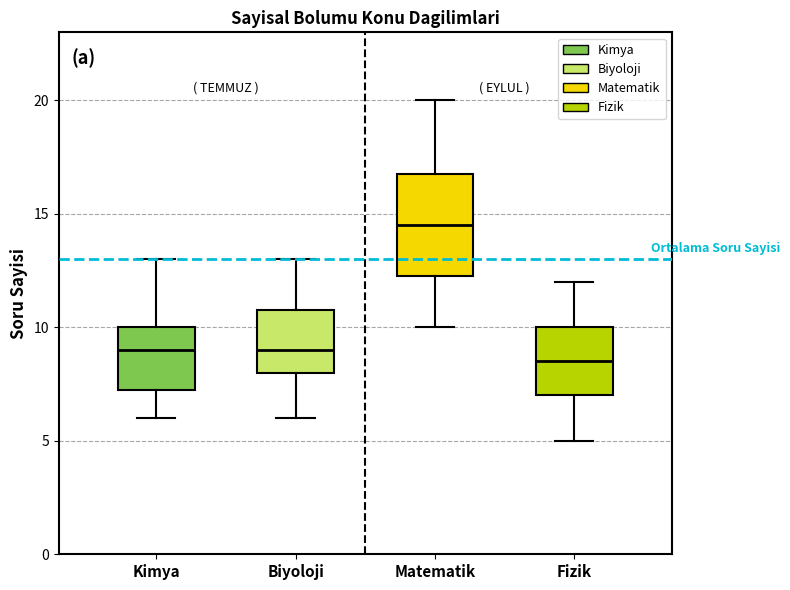

Where does the lower whisker of the box for Fizik end on the y-axis? The values are not printed on the chart, so give them approximately, as read against the axis.

5.0